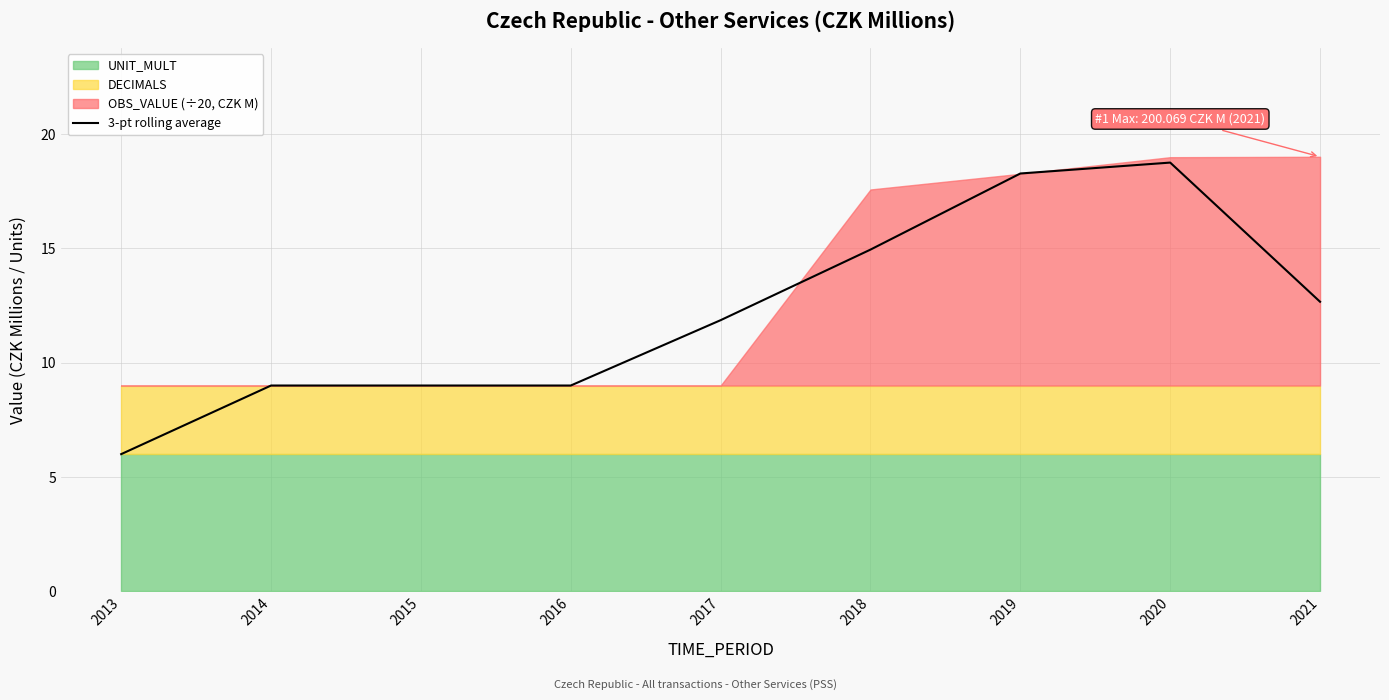

Reading left to right, extract all data points from this chart.

2013=6.0	2014=9.0	2015=9.0	2016=9.0	2017=11.9	2018=14.9	2019=18.3	2020=18.7	2021=12.7